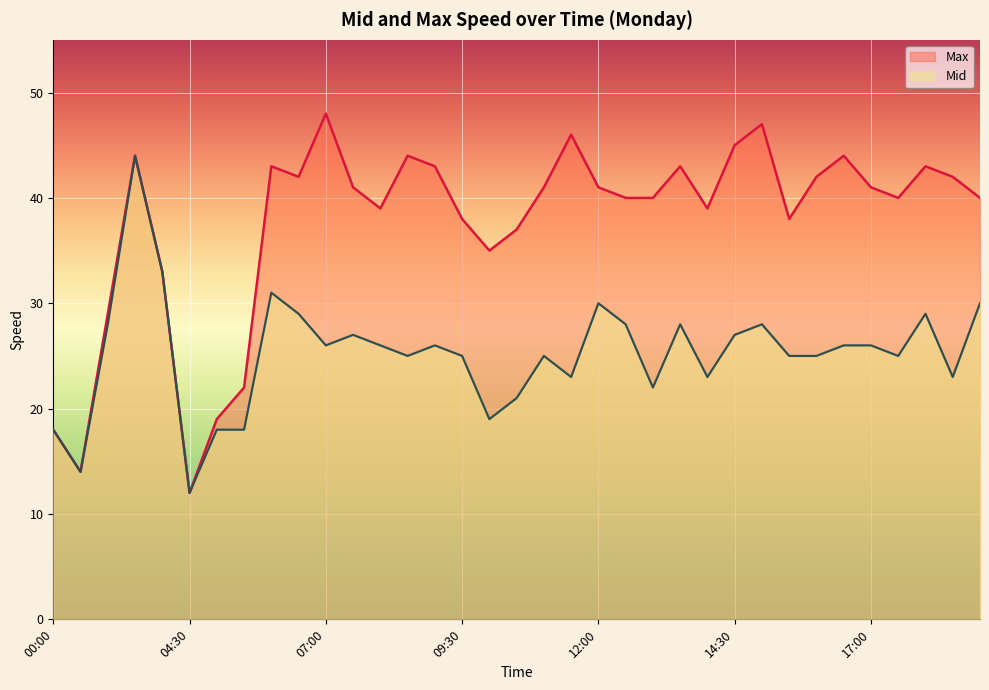

Between 05:30 and 06:30, which is larger?

06:30